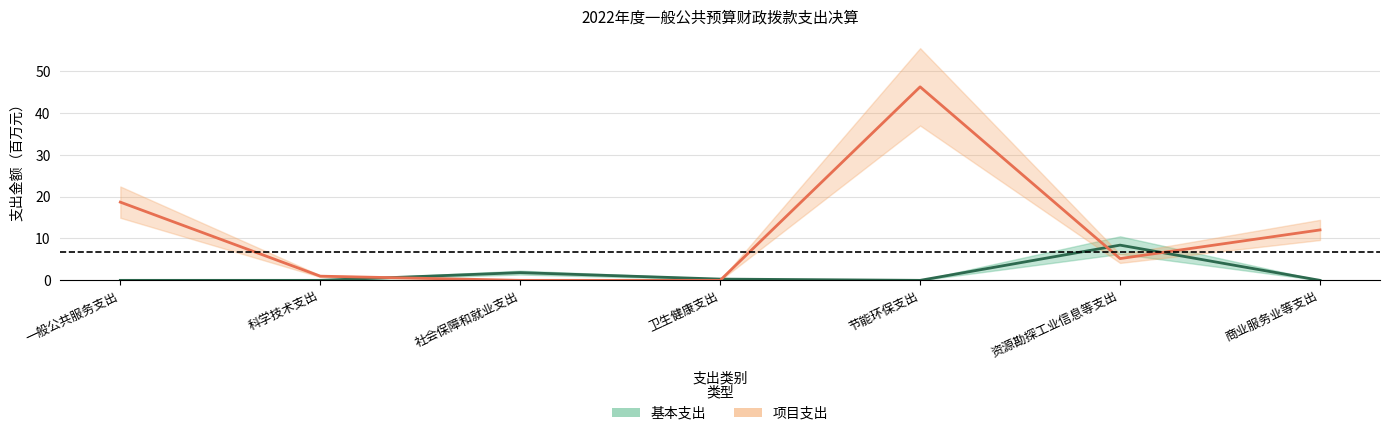

Between 卫生健康支出 and 社会保障和就业支出, which is larger?

社会保障和就业支出